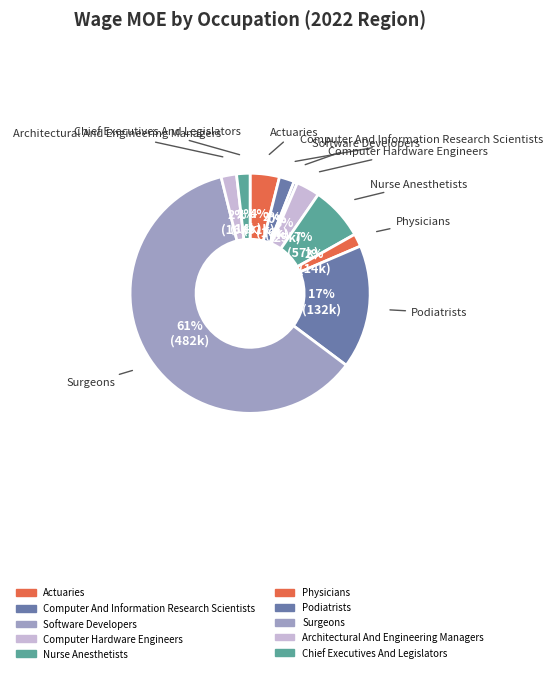

Approximately how many times larger is the value at Nurse Anesthetists compared to Podiatrists?

0.4